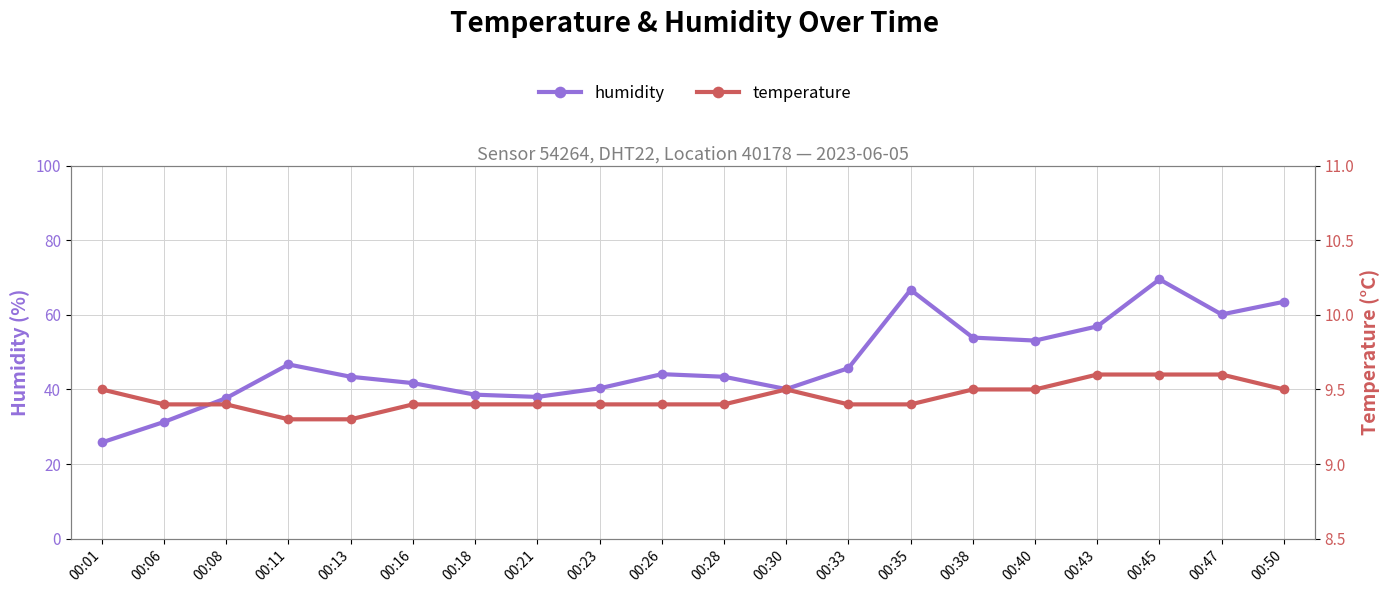

At how many categories does at least one series exceed 67?

1